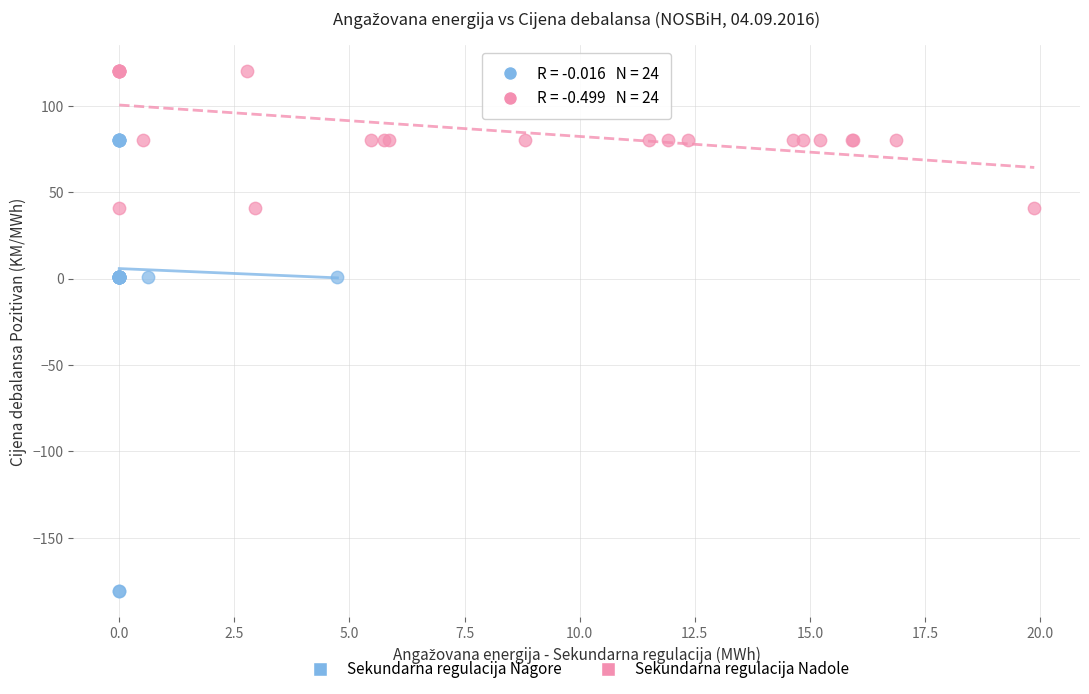

Which series has the largest Y range (max minus min)?

Sekundarna regulacija Nagore